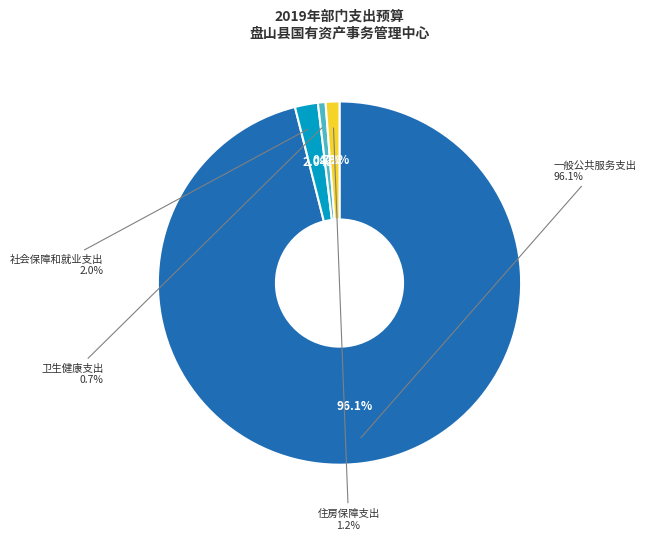

How much of the chart is everything except 社会保障和就业支出?

98.0%